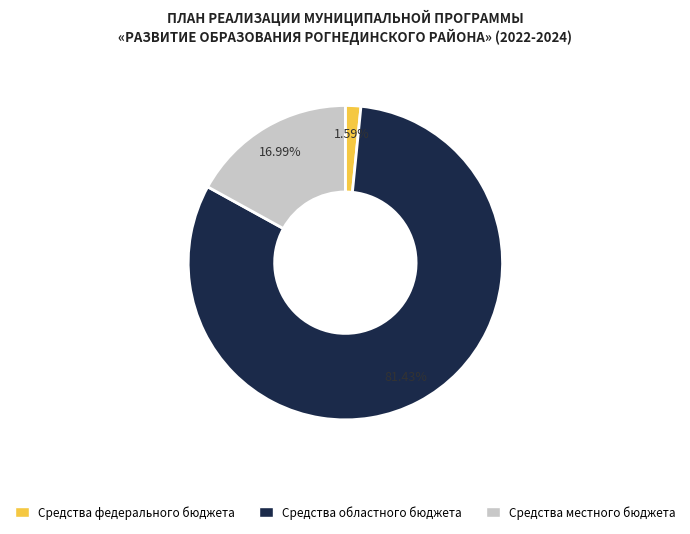

To the nearest percent, what is the average slice percentage?

33%